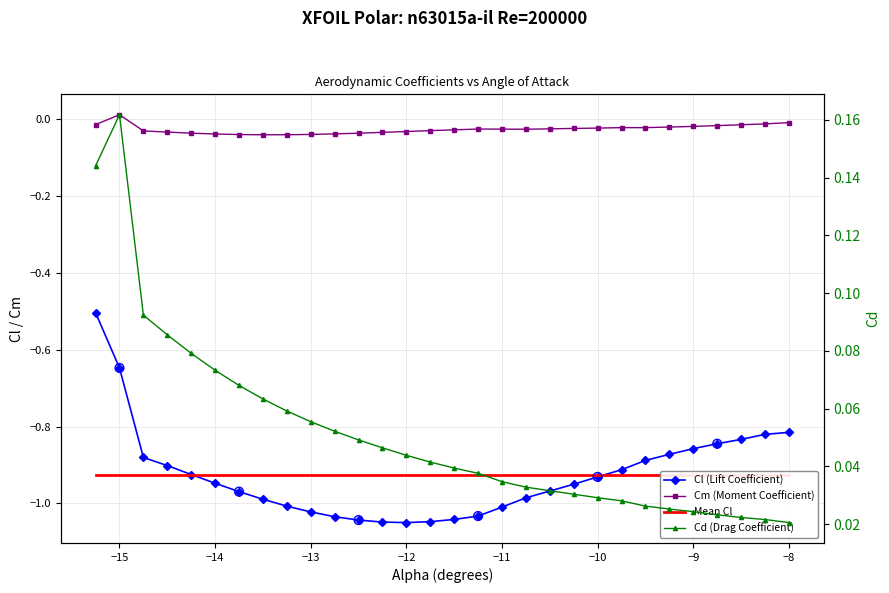

Which series reaches the maximum Y coordinate?

Cd